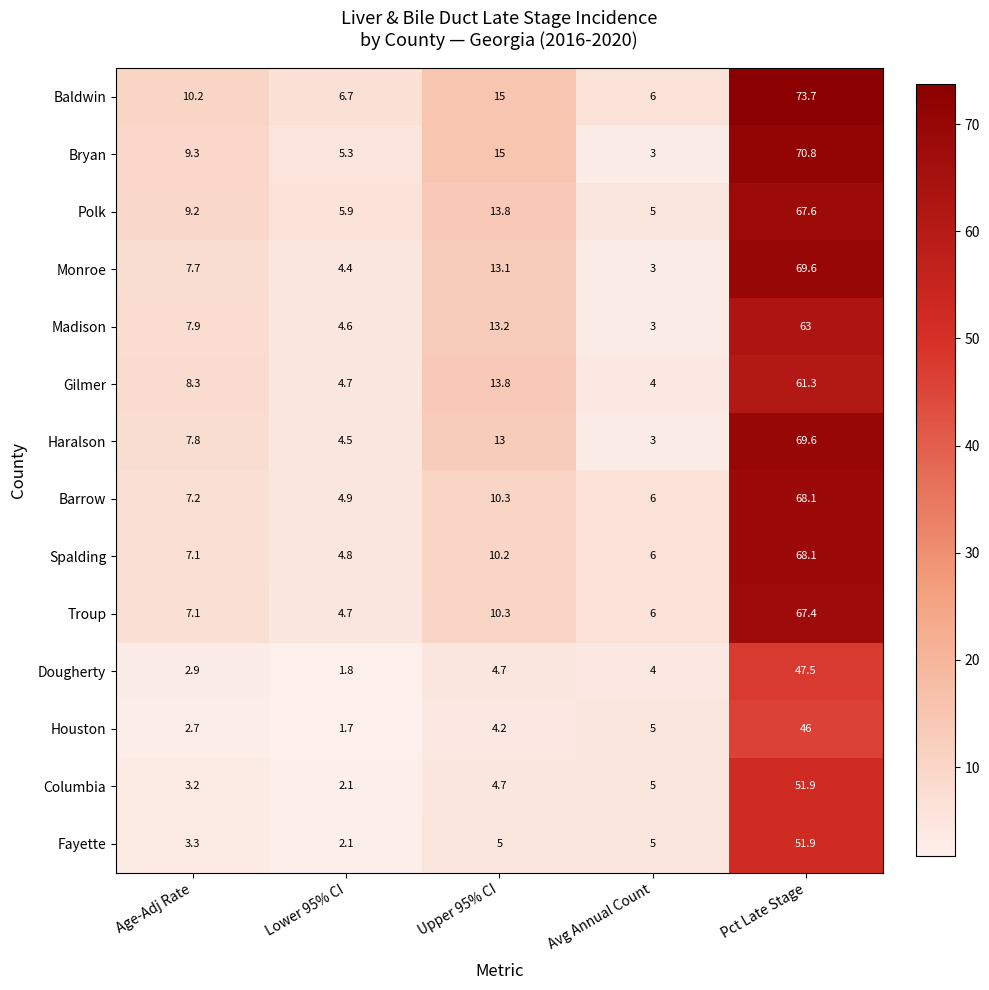

Which series has the widest spread of values?

Bryan